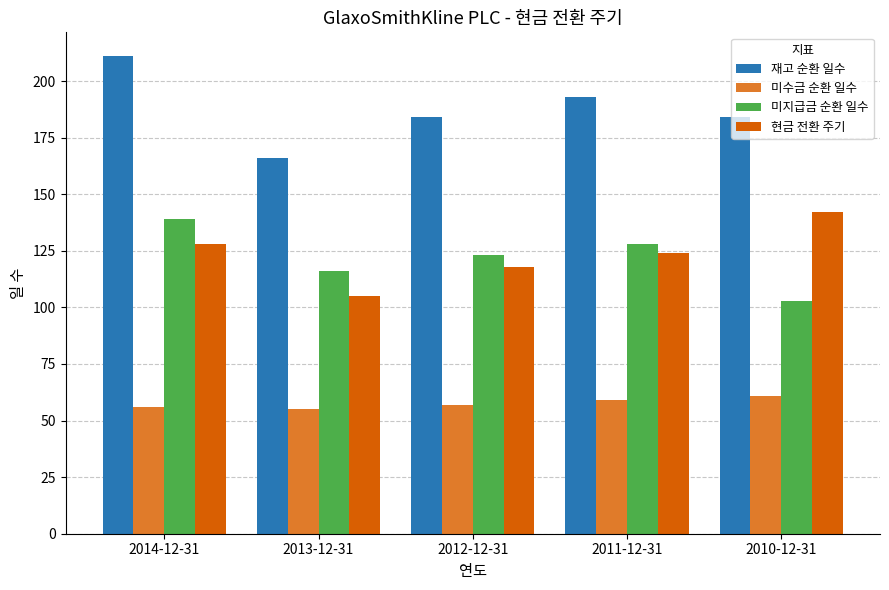

The 미수금 순환 일수 series shows 21 at 2010-12-31. True or false?

False